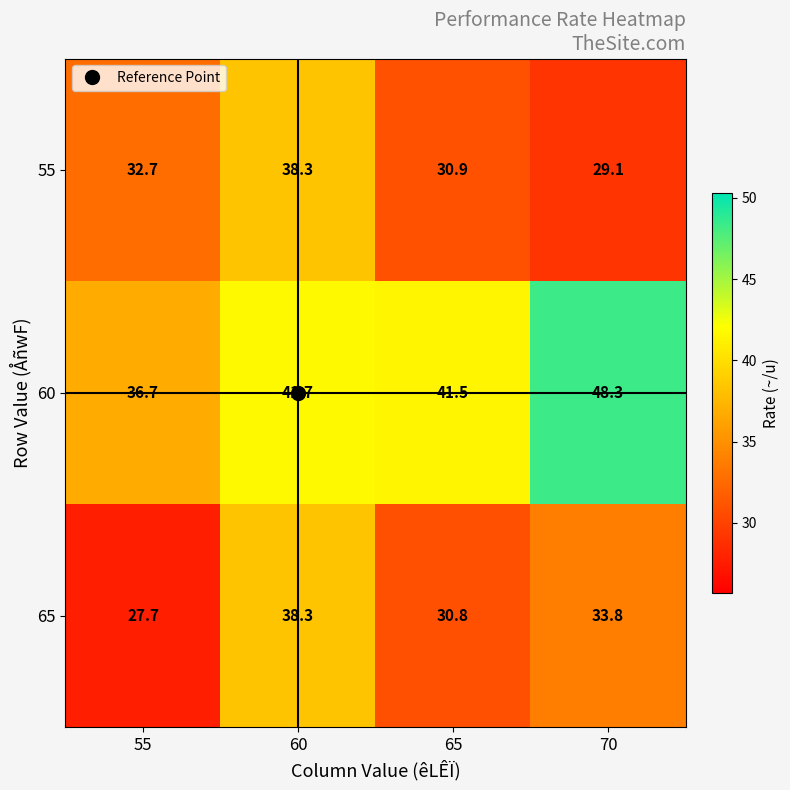

What is the difference between the maximum and minimum values in the 65 series?

10.6